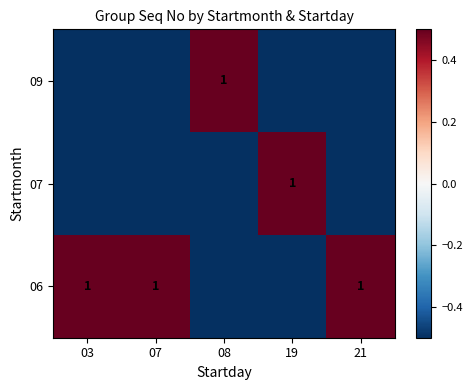

Which has a higher value, 03 or 07?

03